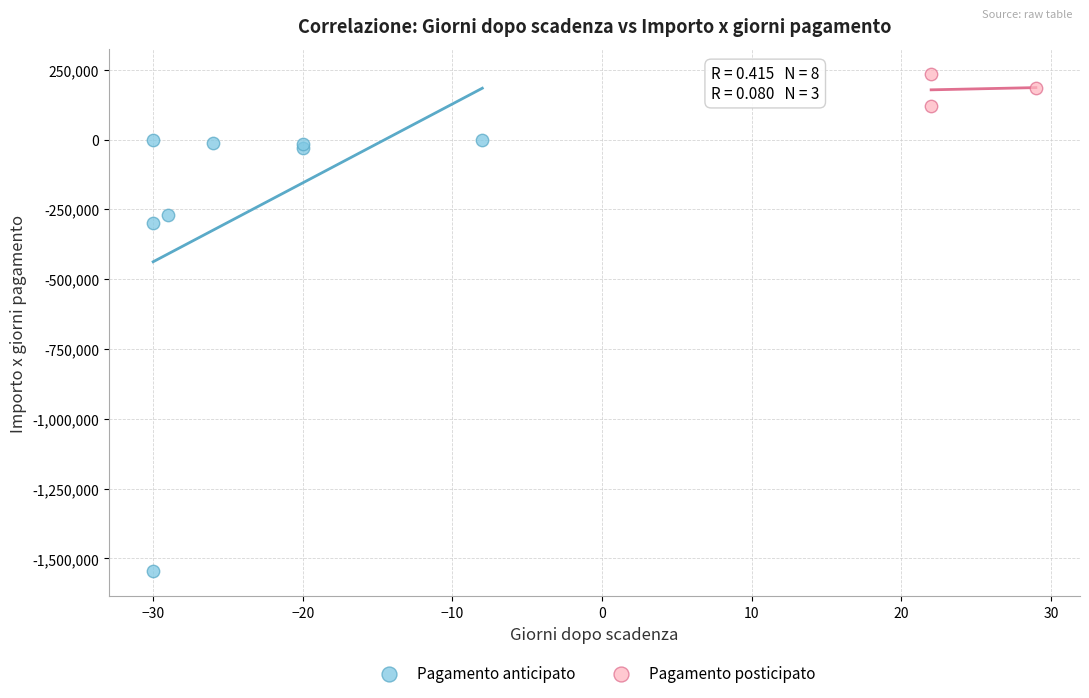

Which series contains the lowest Y value?

Pagamento anticipato